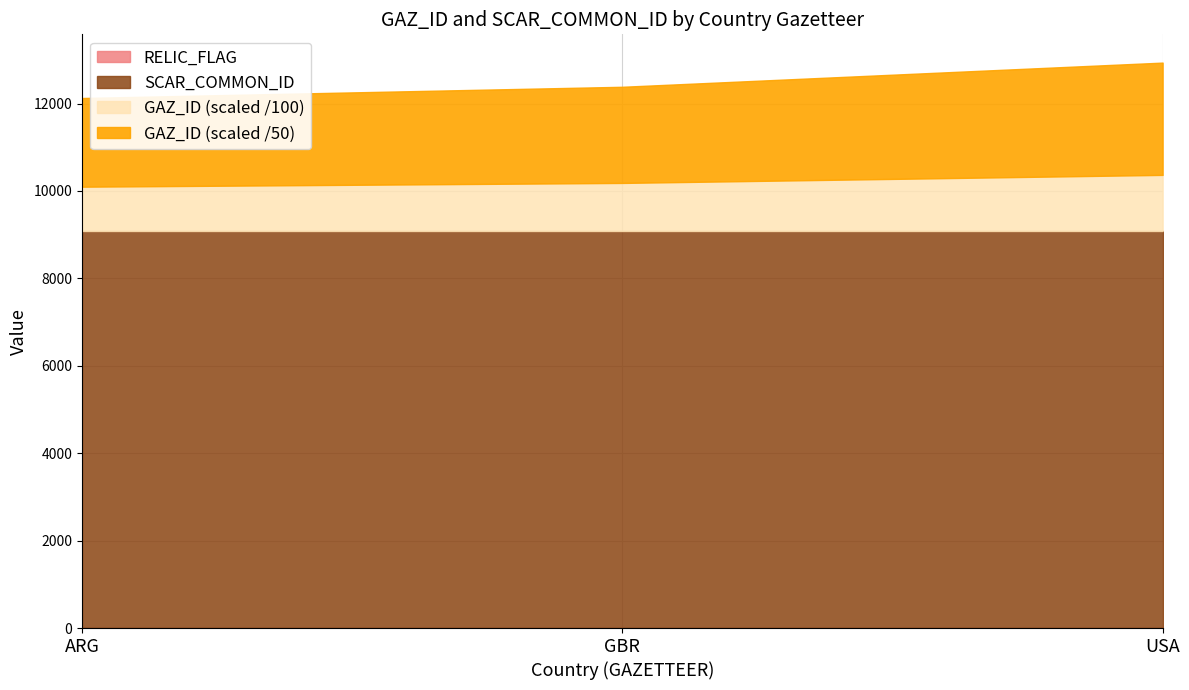

What is the total value across all series at GBR?

12384